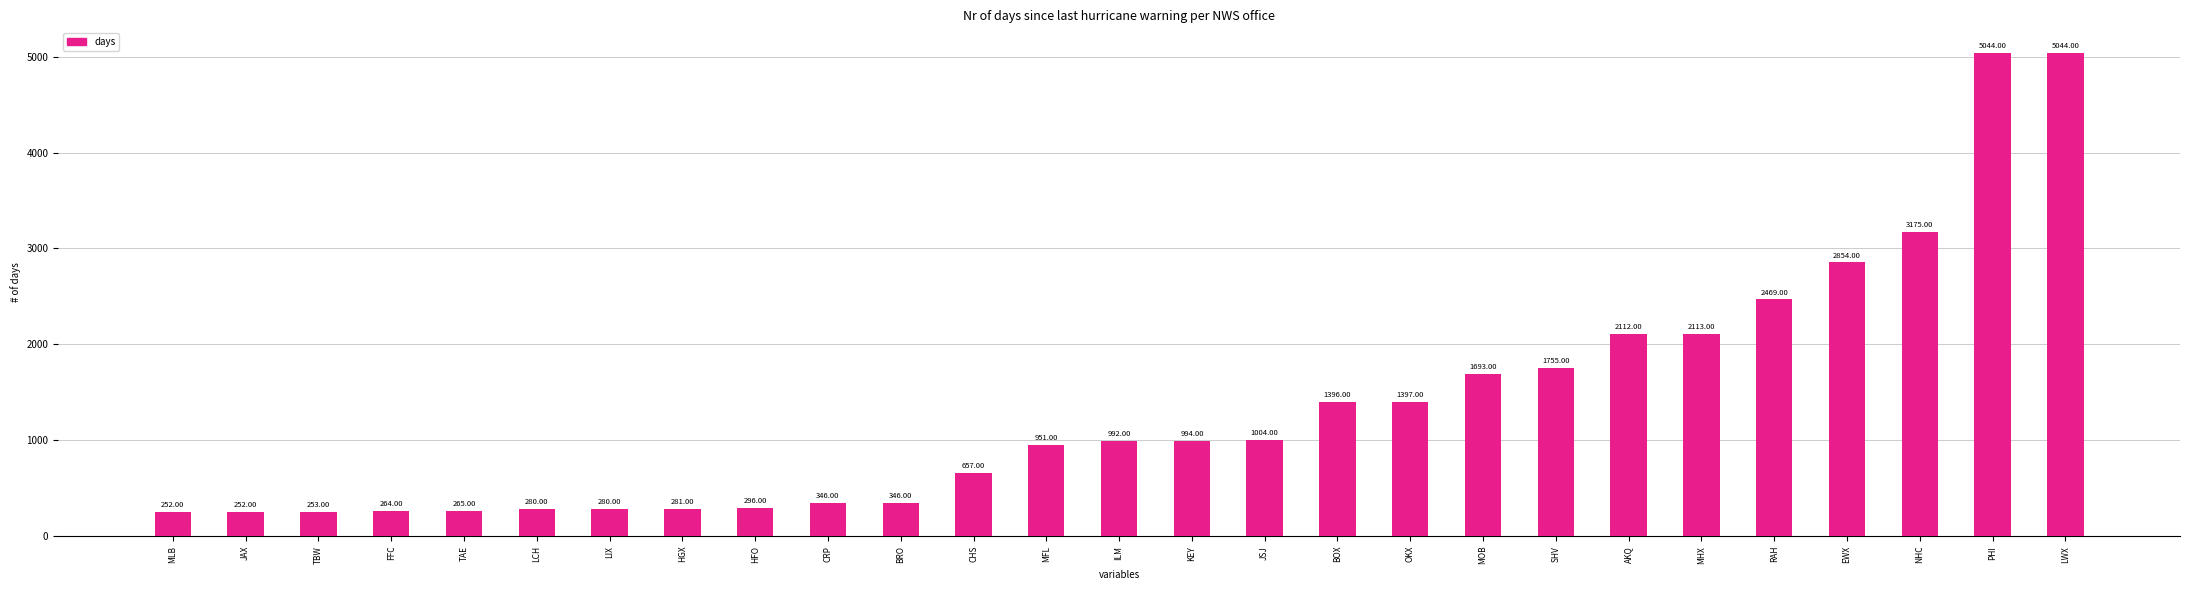

How many bars are there in total?

27